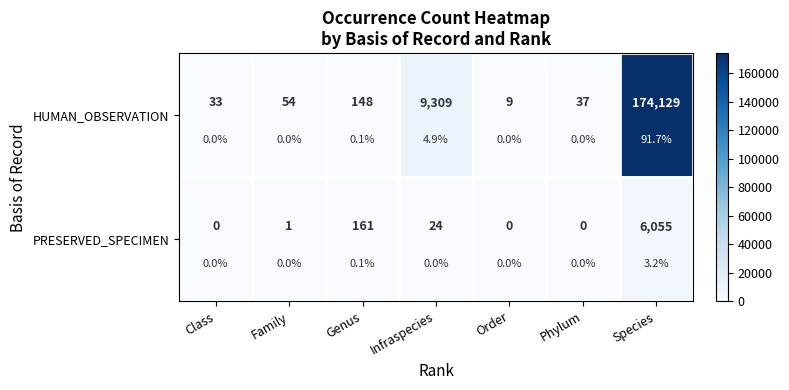

Rank the series by their average value, from highest to lowest.

HUMAN_OBSERVATION, PRESERVED_SPECIMEN